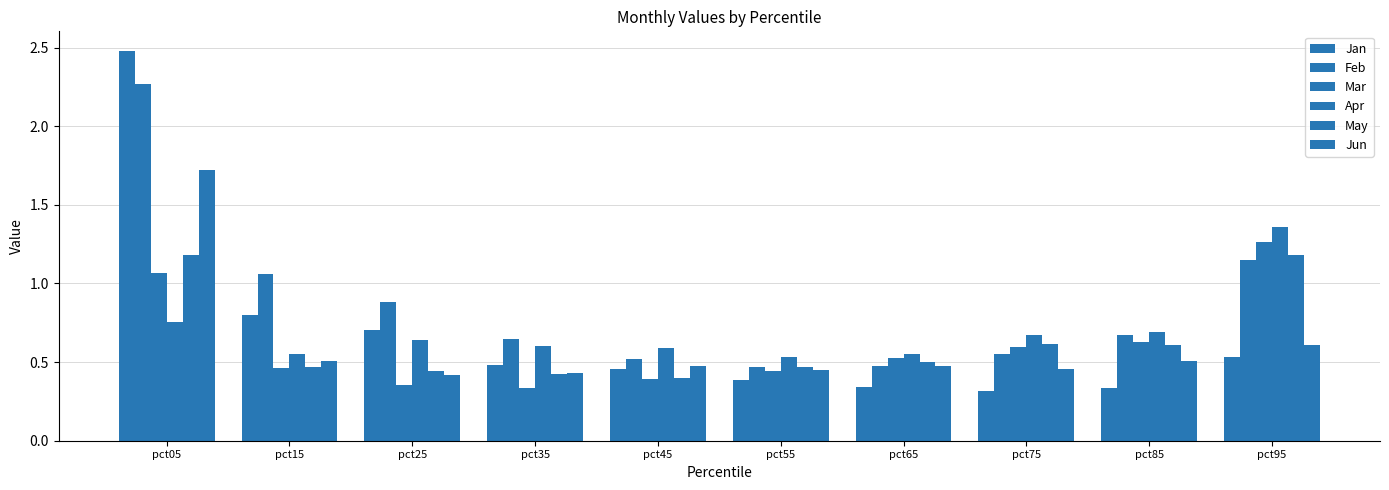

Which category has the lowest value in the Apr series?

pct55